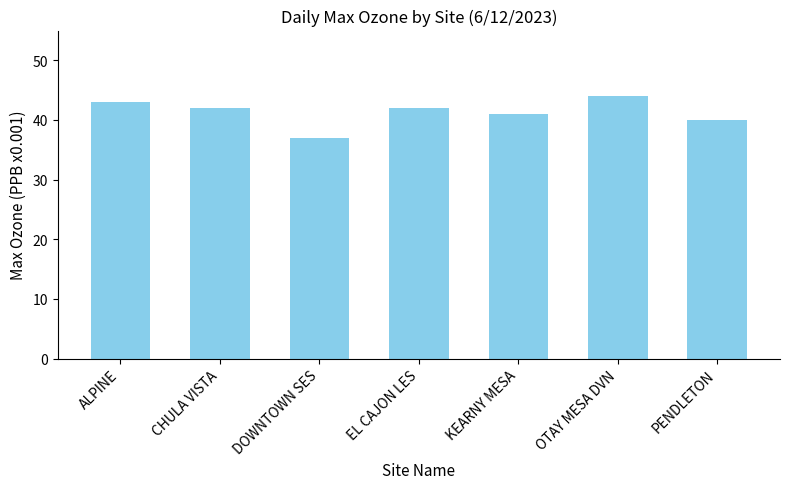

Which has a higher value, DOWNTOWN SES or OTAY MESA DVN?

OTAY MESA DVN